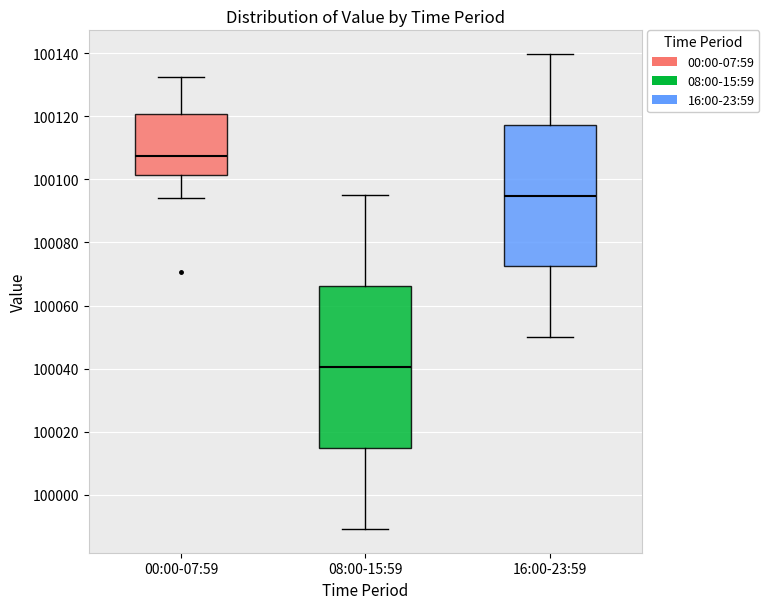

Where does the lower whisker of the box for 16:00-23:59 end on the y-axis? The values are not printed on the chart, so give them approximately, as read against the axis.

100050